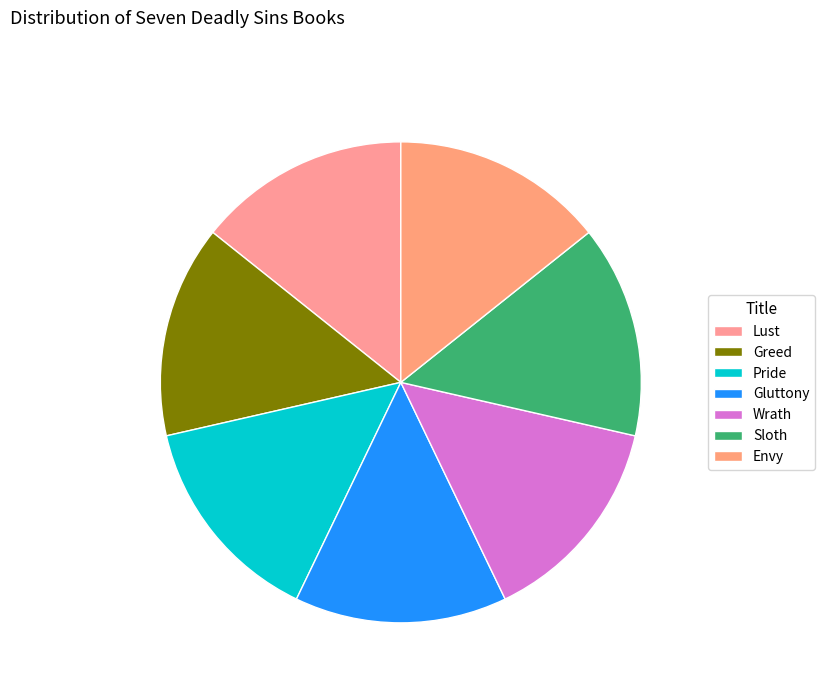

How many slices are in this pie chart?

7